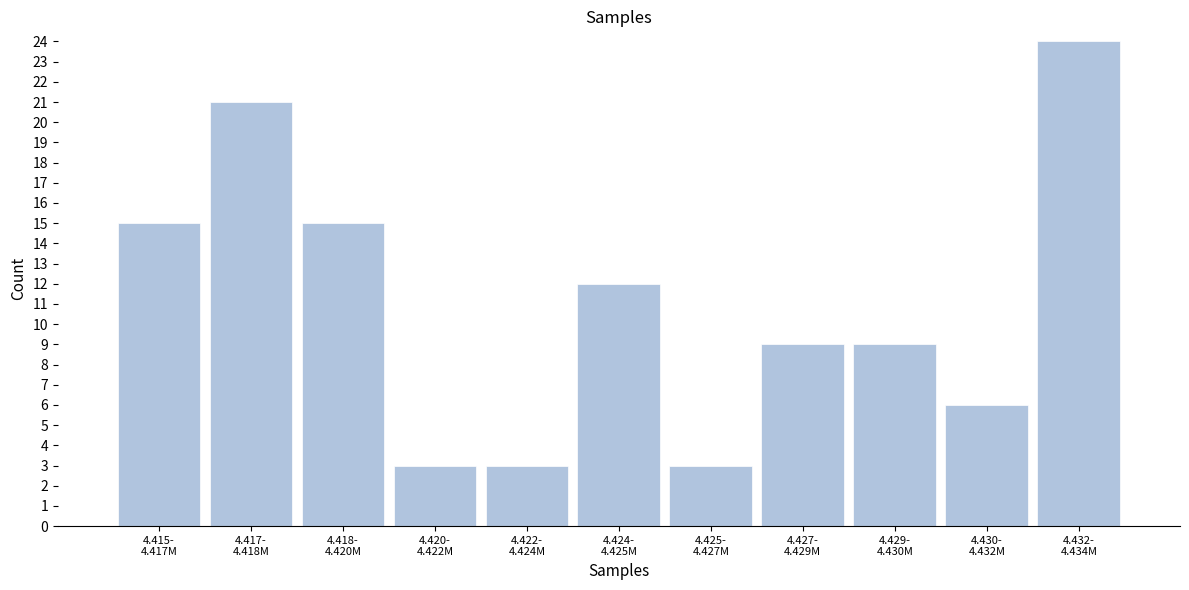

Reading right to left, list all the values displayed in this chart.

24	6	9	9	3	12	3	3	15	21	15